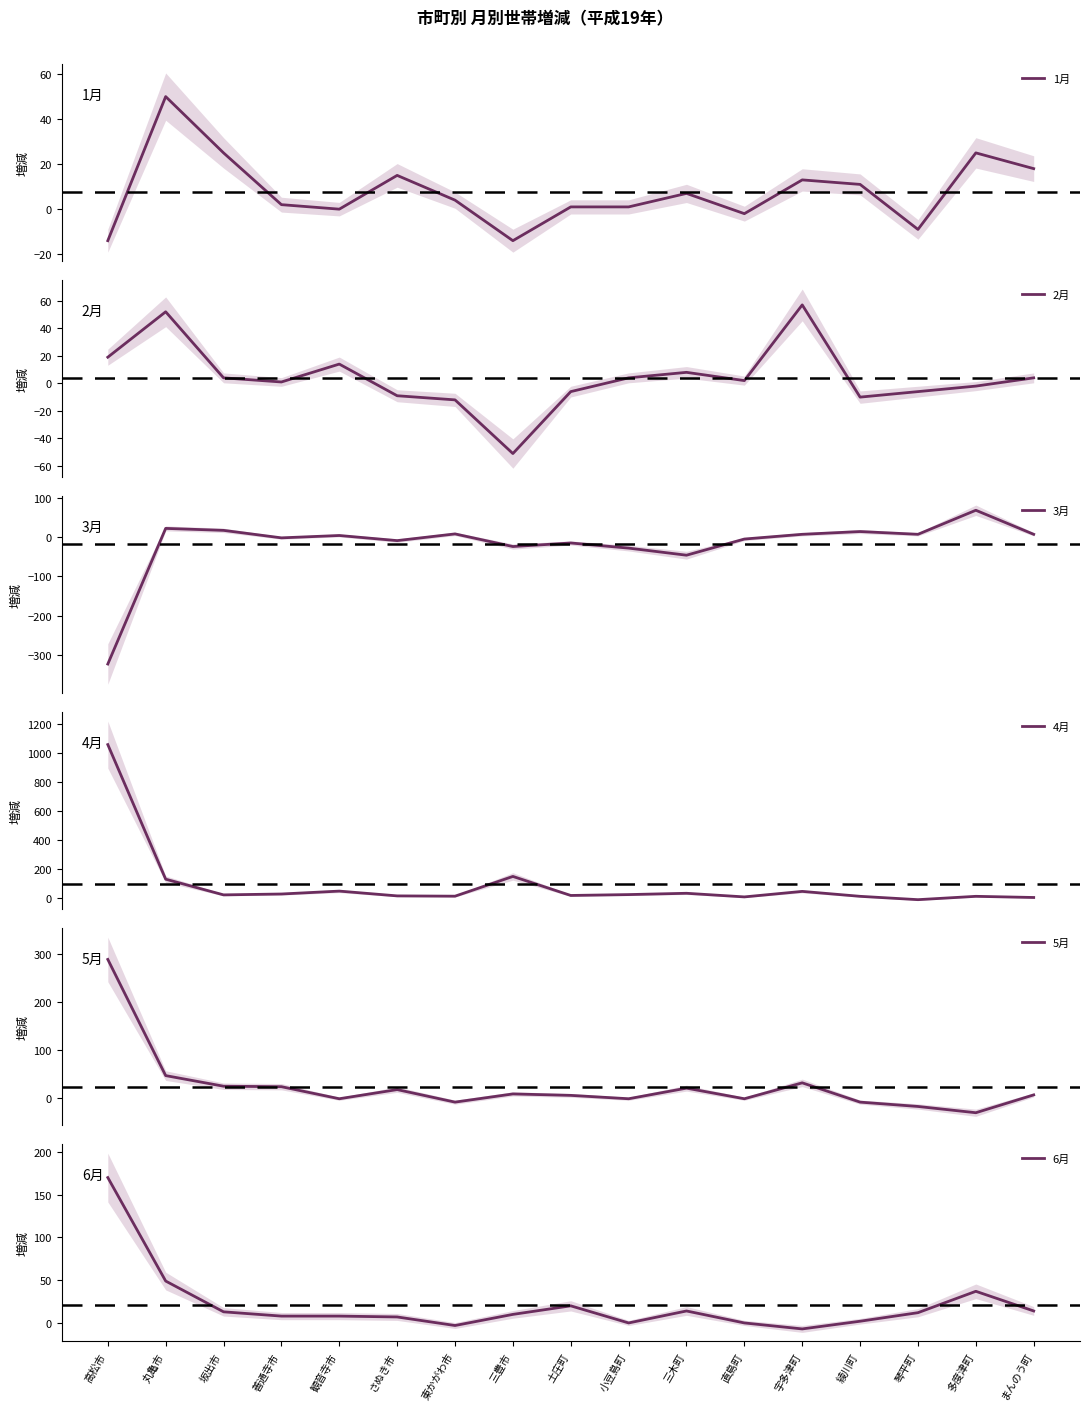

True or false: 2月 has a value of -10 at 綾川町.

True